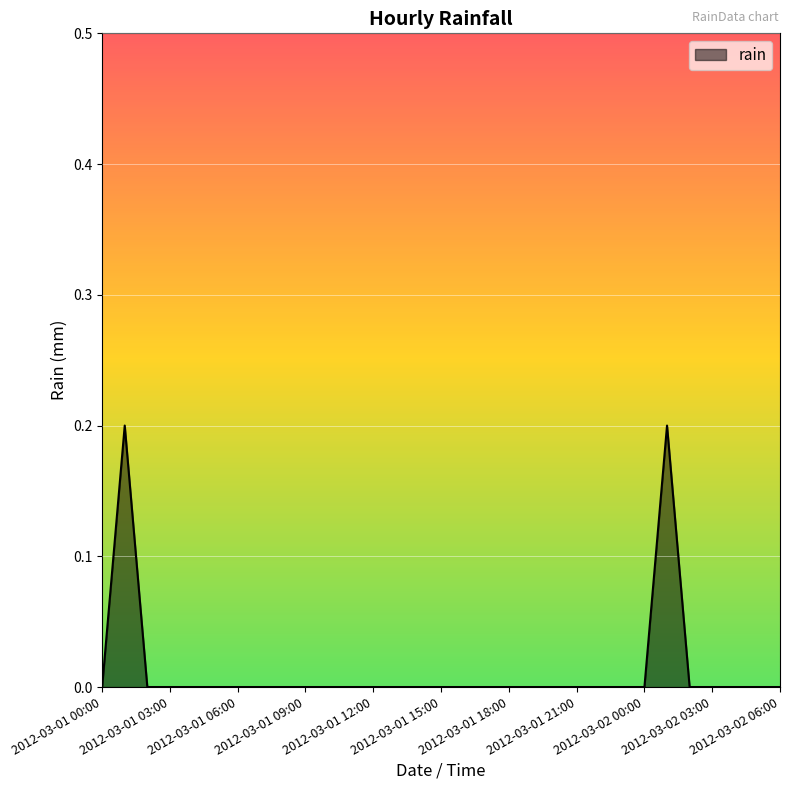

What is the change in value from 2012-03-02 01:00 to 2012-03-02 03:00?

-0.2